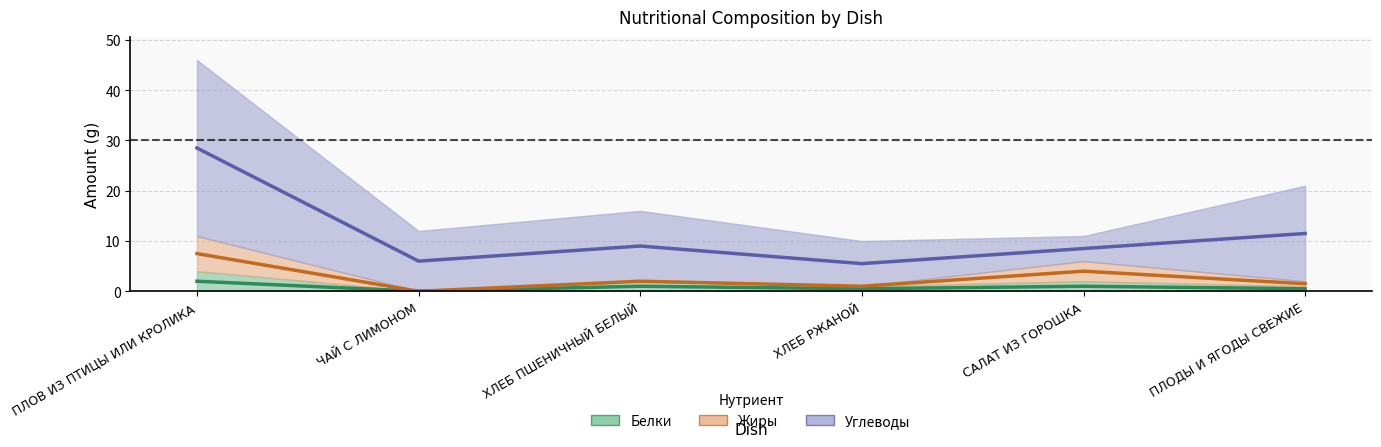

The Жиры series shows 2 at САЛАТ ИЗ ГОРОШКА. True or false?

False